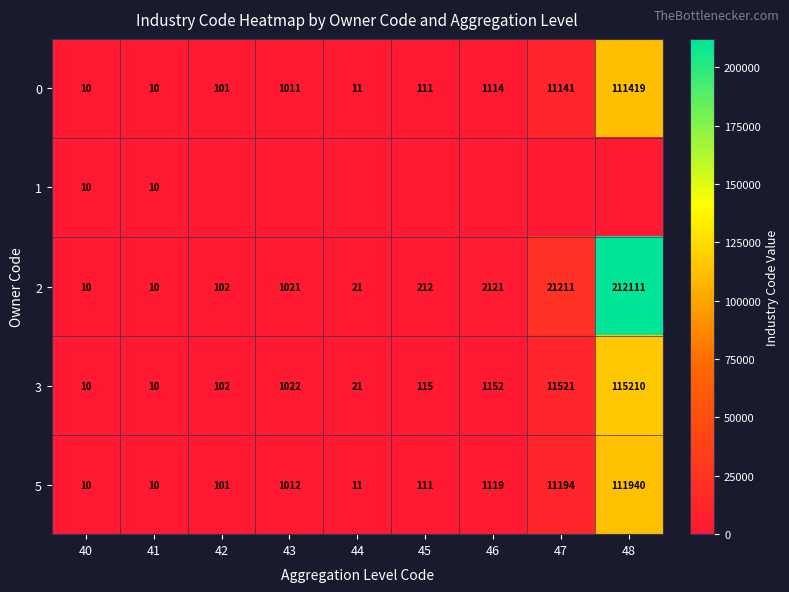

At which label does 3 reach its peak?

48